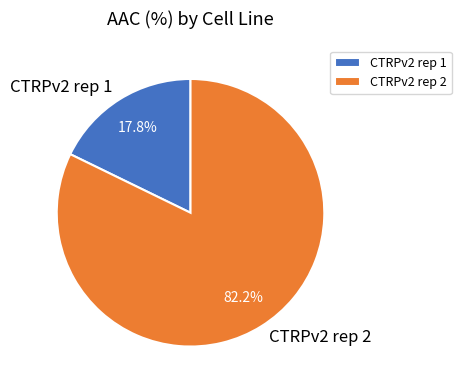

Combined, do CTRPv2 rep 1 and CTRPv2 rep 2 account for over 50%?

Yes